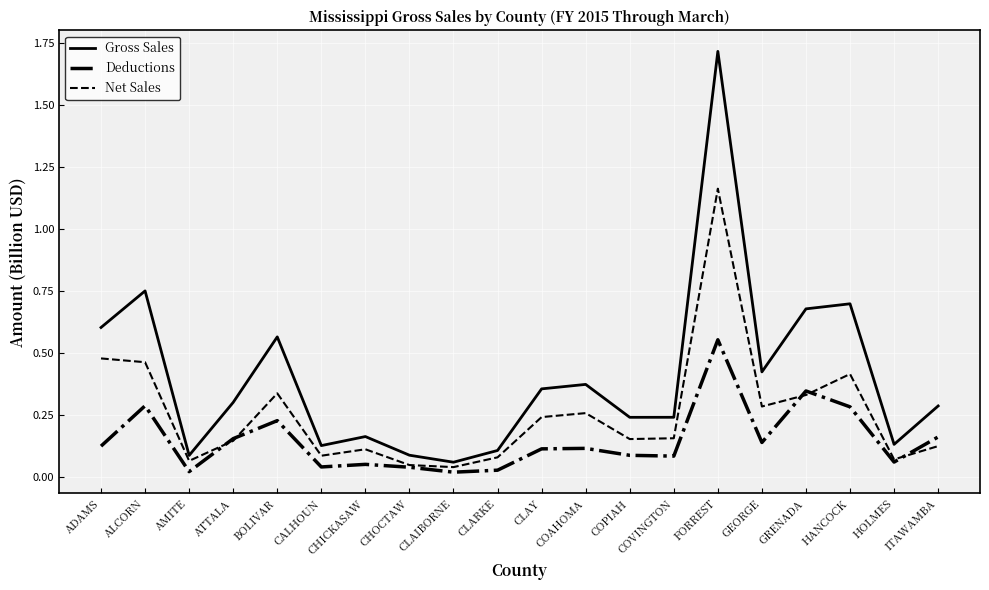

Which series has the widest spread of values?

Gross Sales